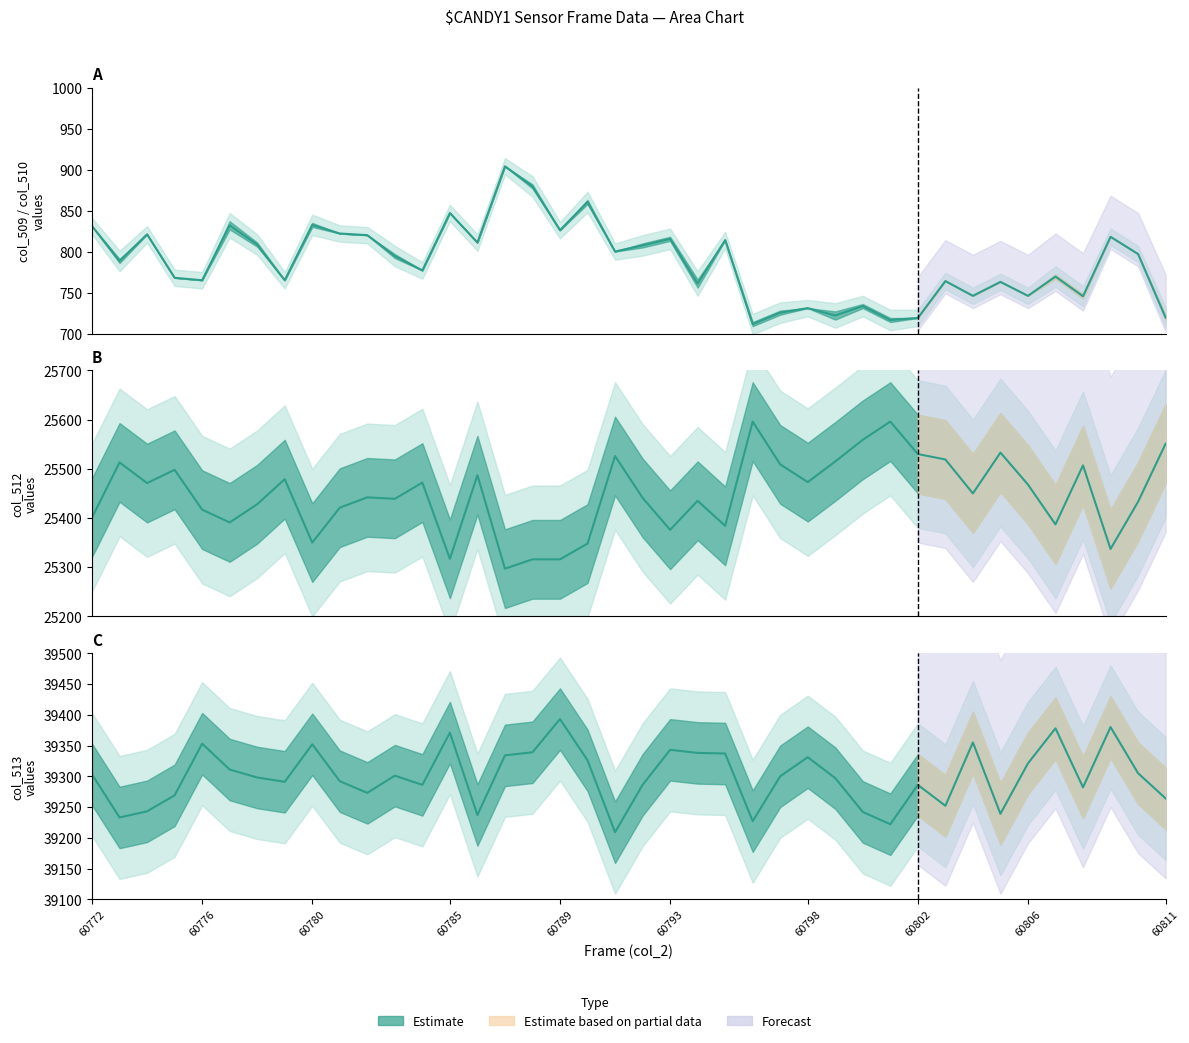

What is the minimum value shown in the chart?

711.5